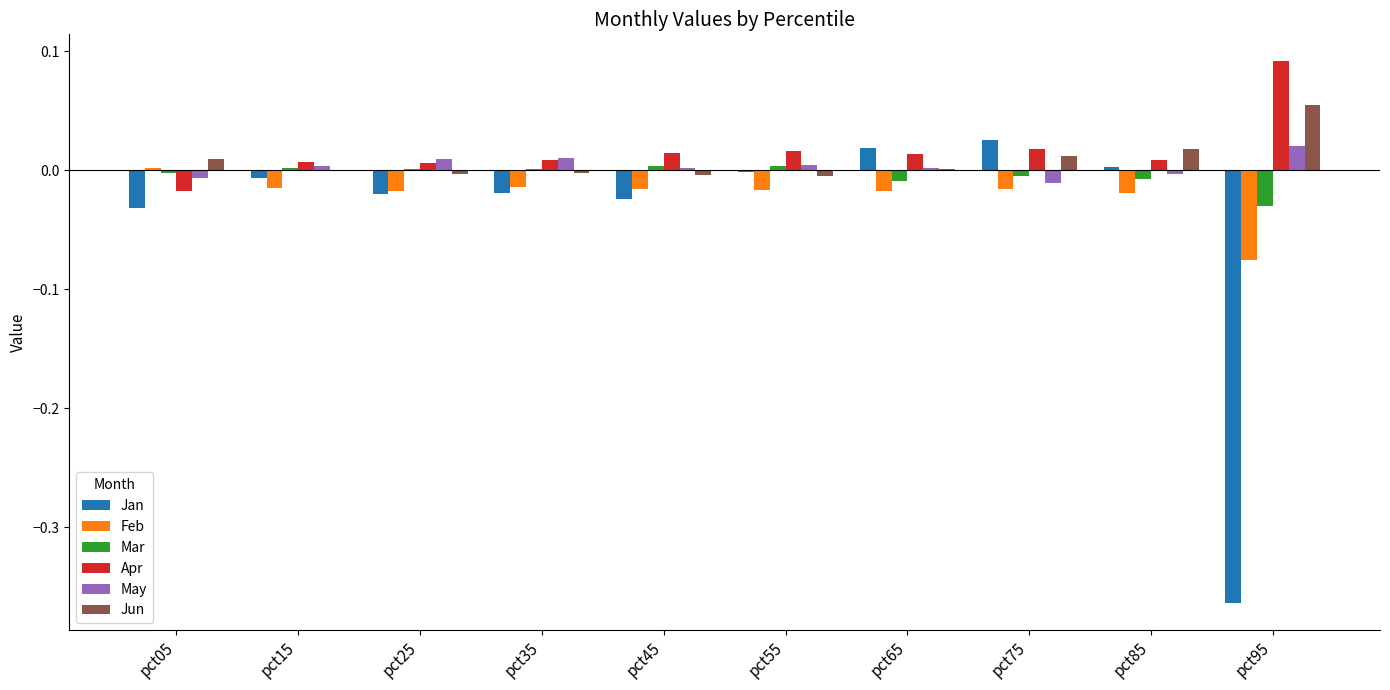

Which series has the largest total across all categories?

Apr